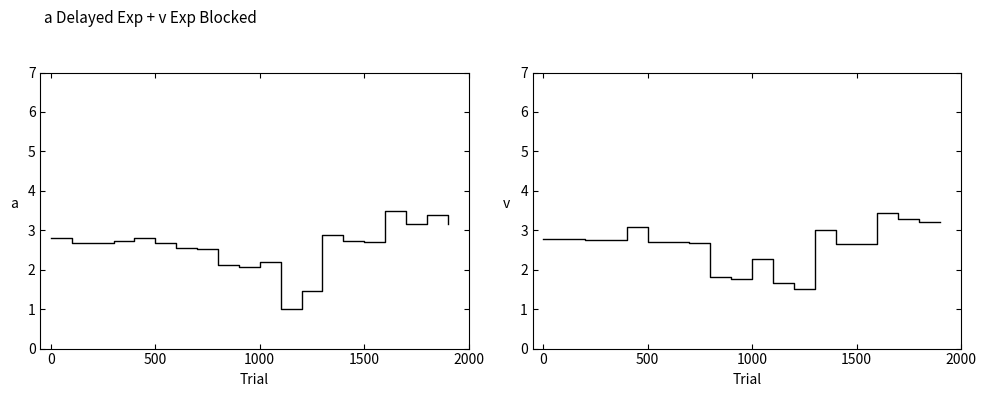

At which category is the sum across all series the highest?

16